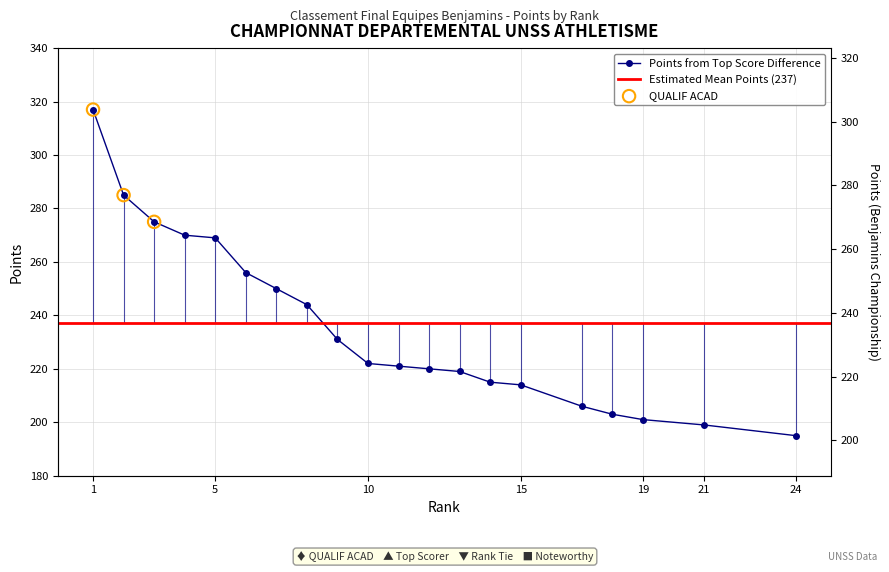

What is the change in value from PAULETTE BILLA 2 to V. DURUY 1?

-4